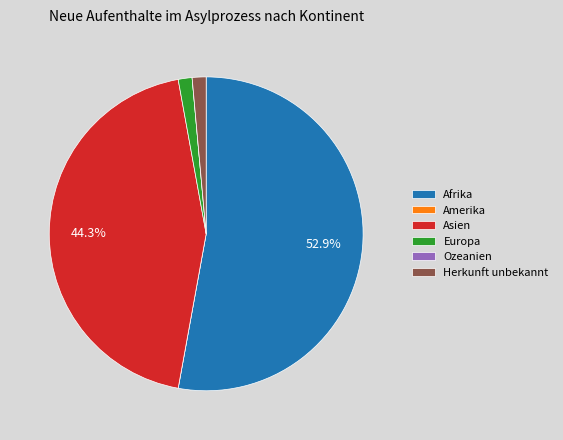

Which category has the biggest portion of the pie?

Afrika